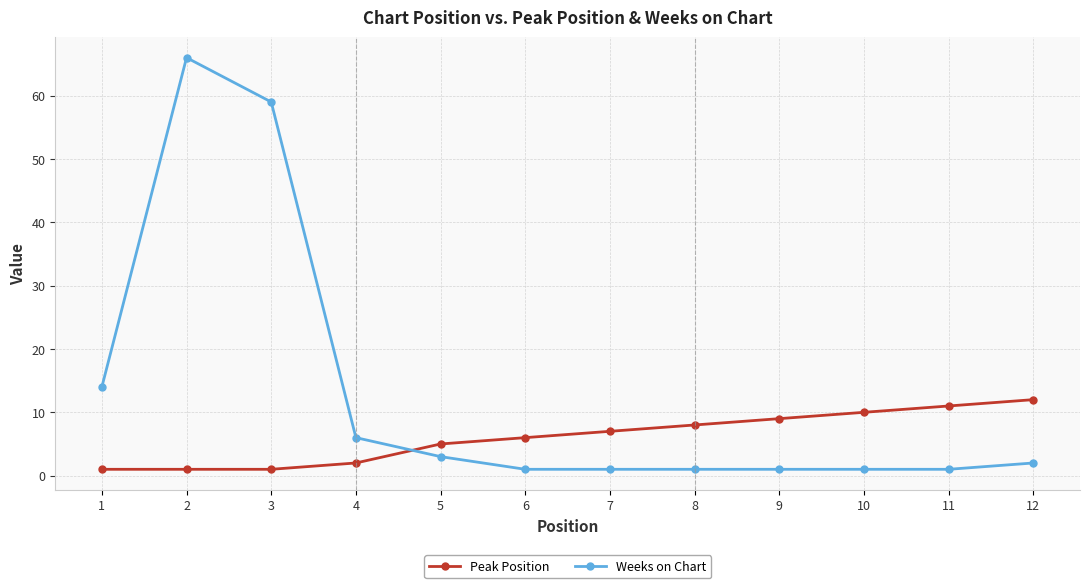

At which category is the sum across all series the highest?

2